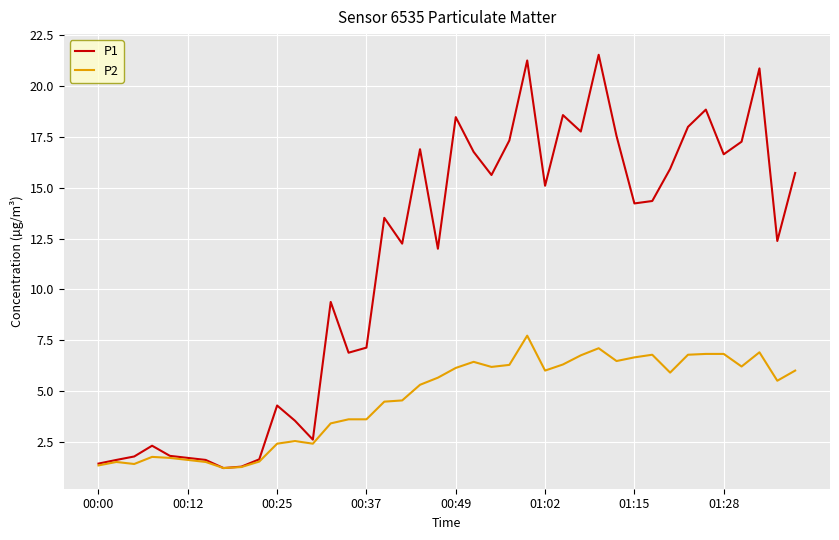

What is the minimum value for P2?

1.2